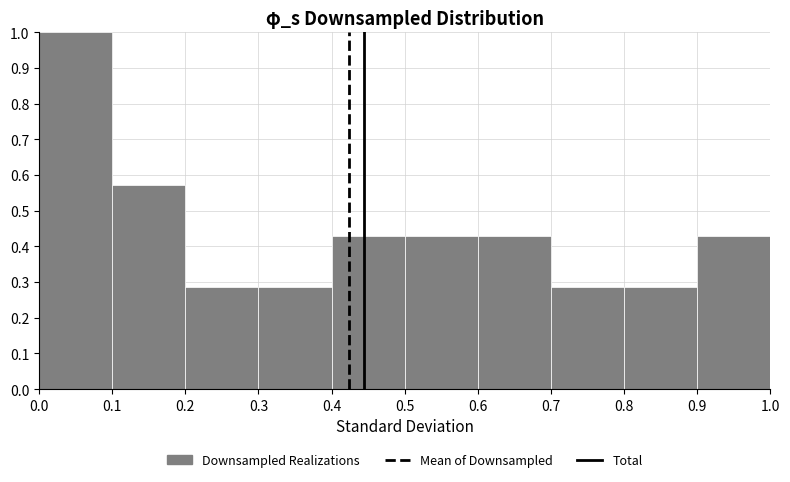

Over which range of the x-axis is the bar tallest?

0.0 to 0.1